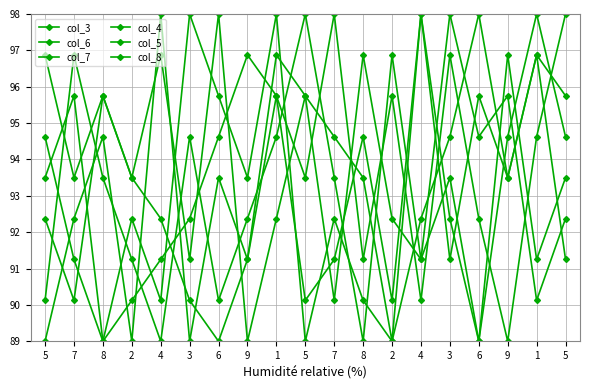

Count the number of data series in this chart.

6